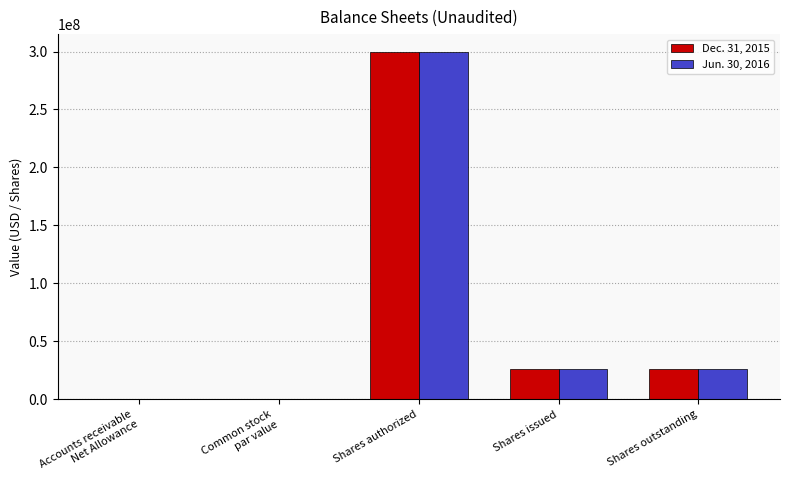

Which label corresponds to the largest value in the chart?

Shares authorized